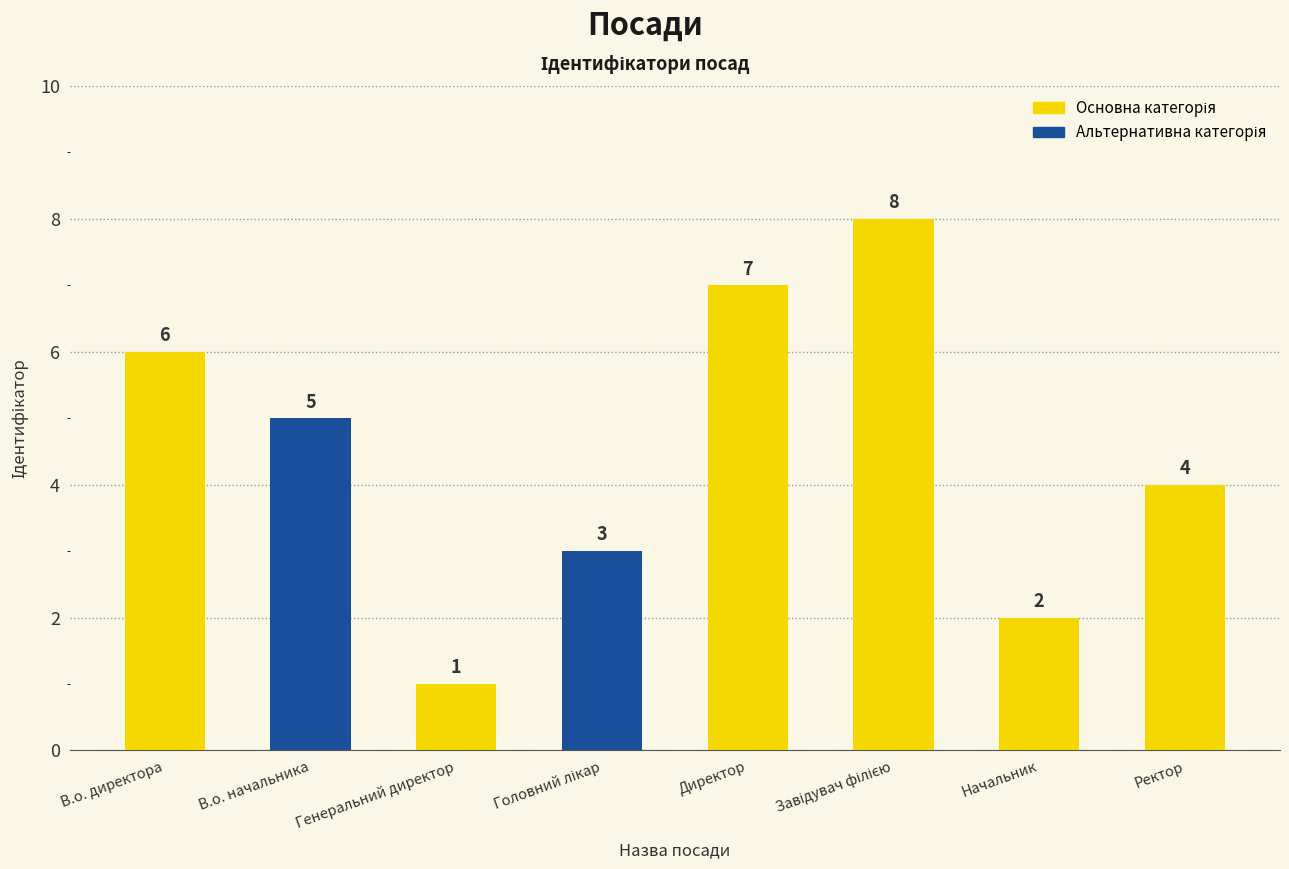

How many values are between 3 and 7?

5